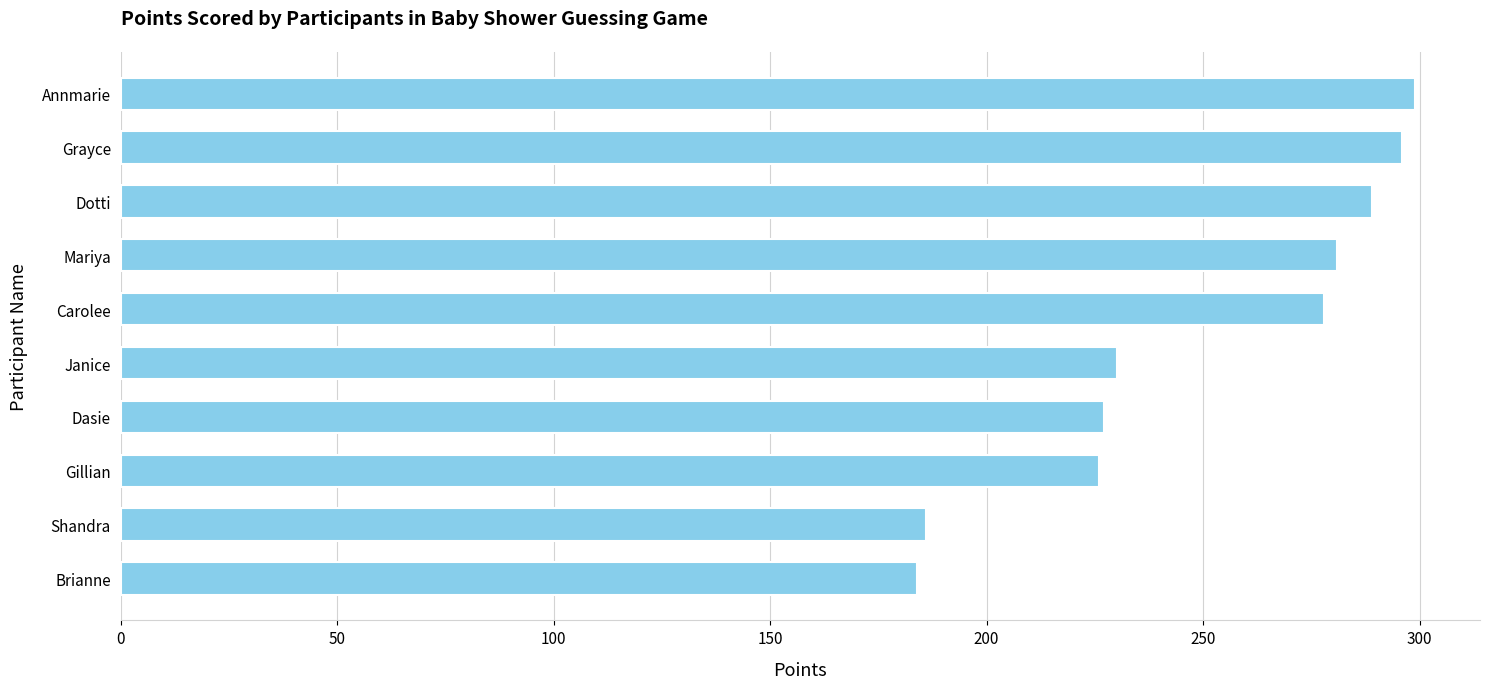

How many distinct data groups are displayed?

1